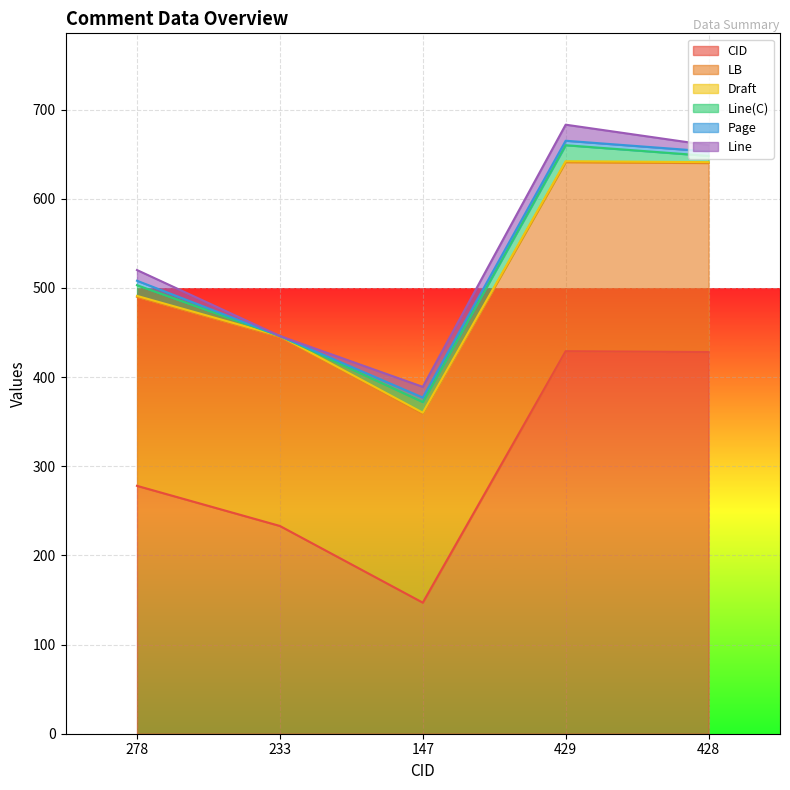

Which series changed the most between 233 and 147?

CID